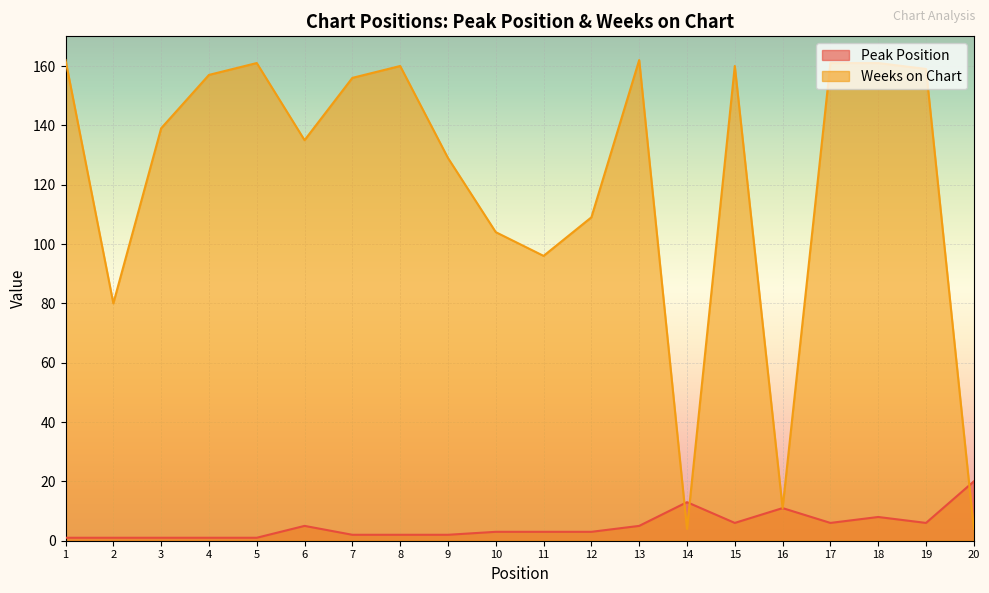

True or false: Peak Position has more than 0 interior local peaks.

True